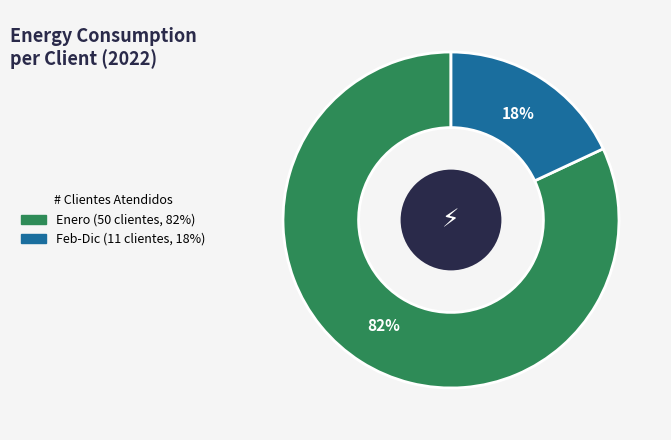

Is there any slice that represents more than half of the pie?

Yes